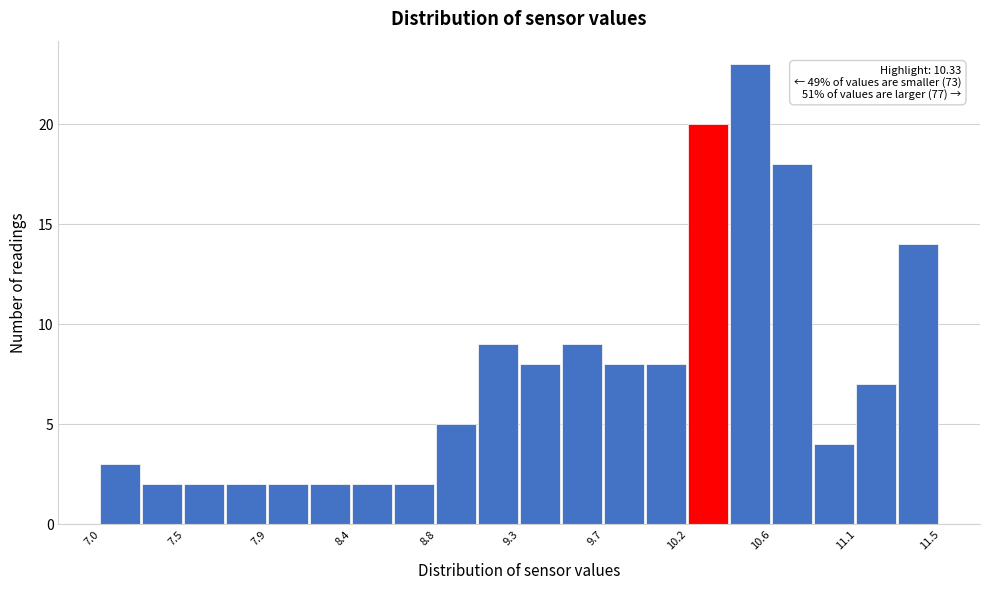

Which range on the x-axis has the tallest bar?

10.40 to 10.60